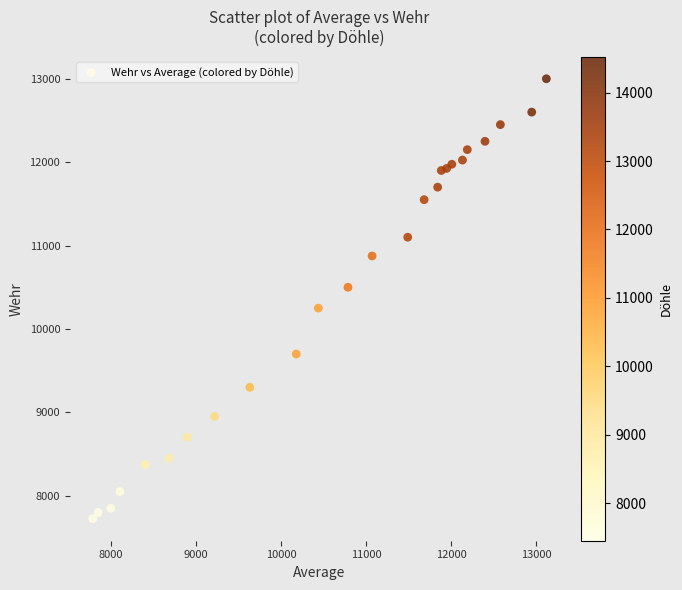

What is the range of X values (max minus min)?

5337